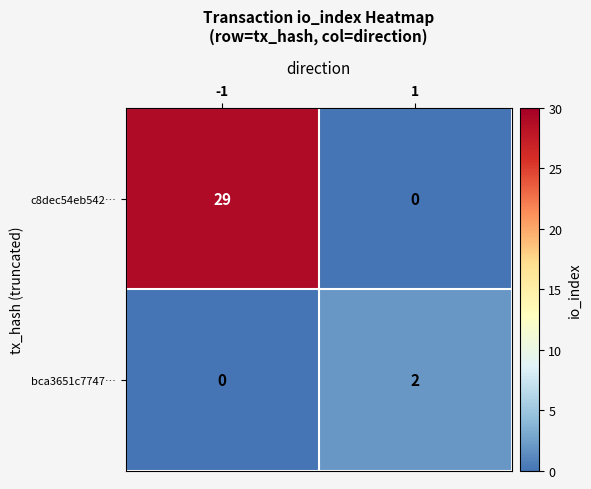

How many series are shown in this chart?

2